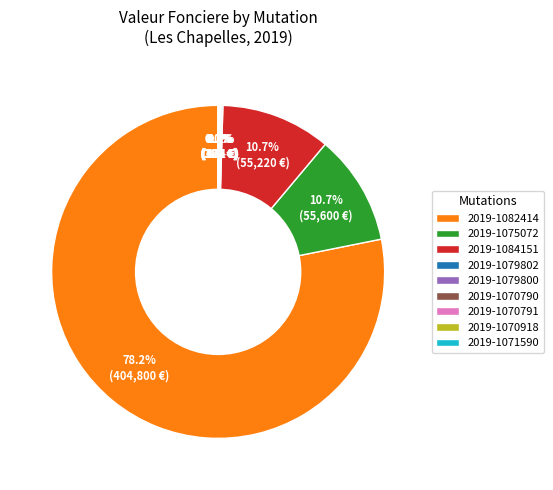

What percentage is NOT represented by 2019-1084151?

89.3%